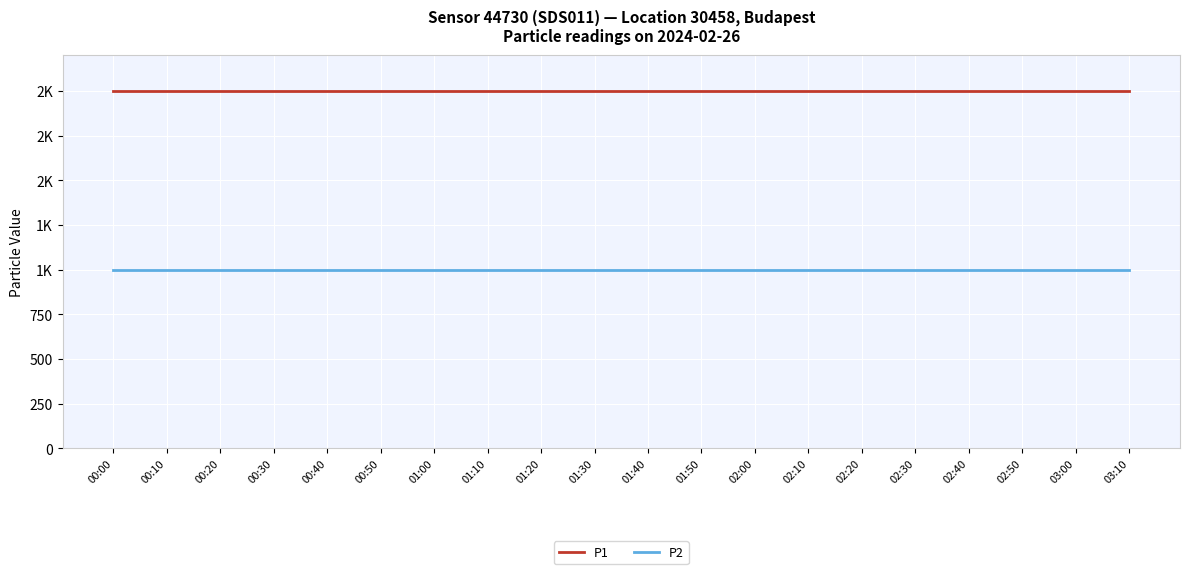

True or false: P2 has a value of 1746.2 at 02:50.

False